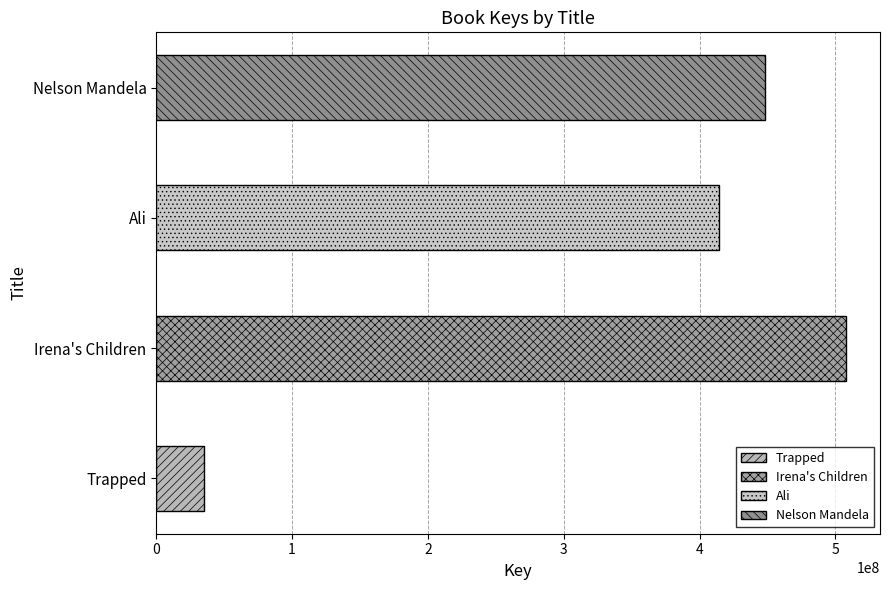

How many categories are shown in the chart?

4